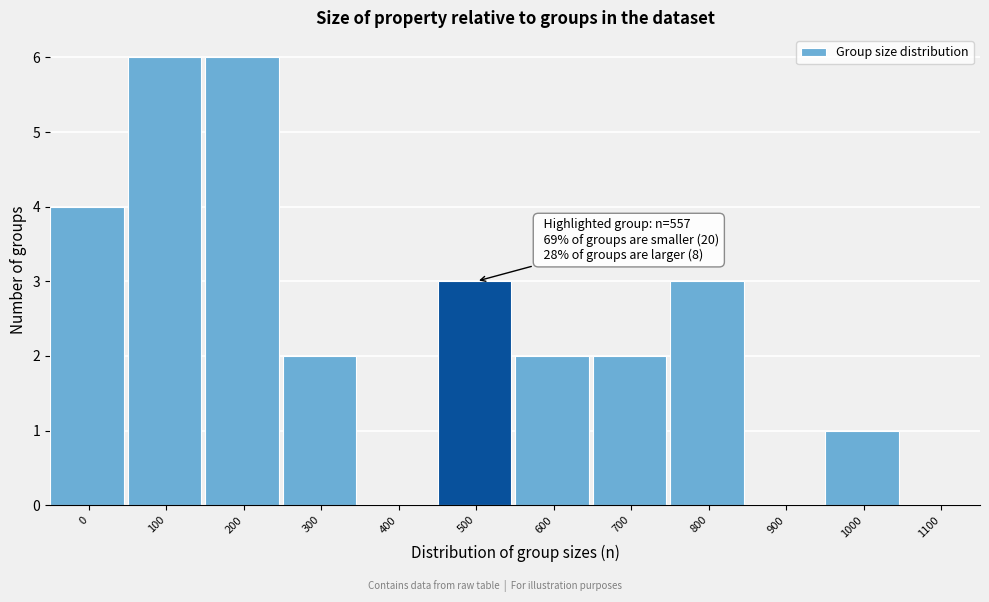

Reading right to left, list all the values displayed in this chart.

1100=0	1000=1	900=0	800=3	700=2	600=2	500=3	400=0	300=2	200=6	100=6	0=4